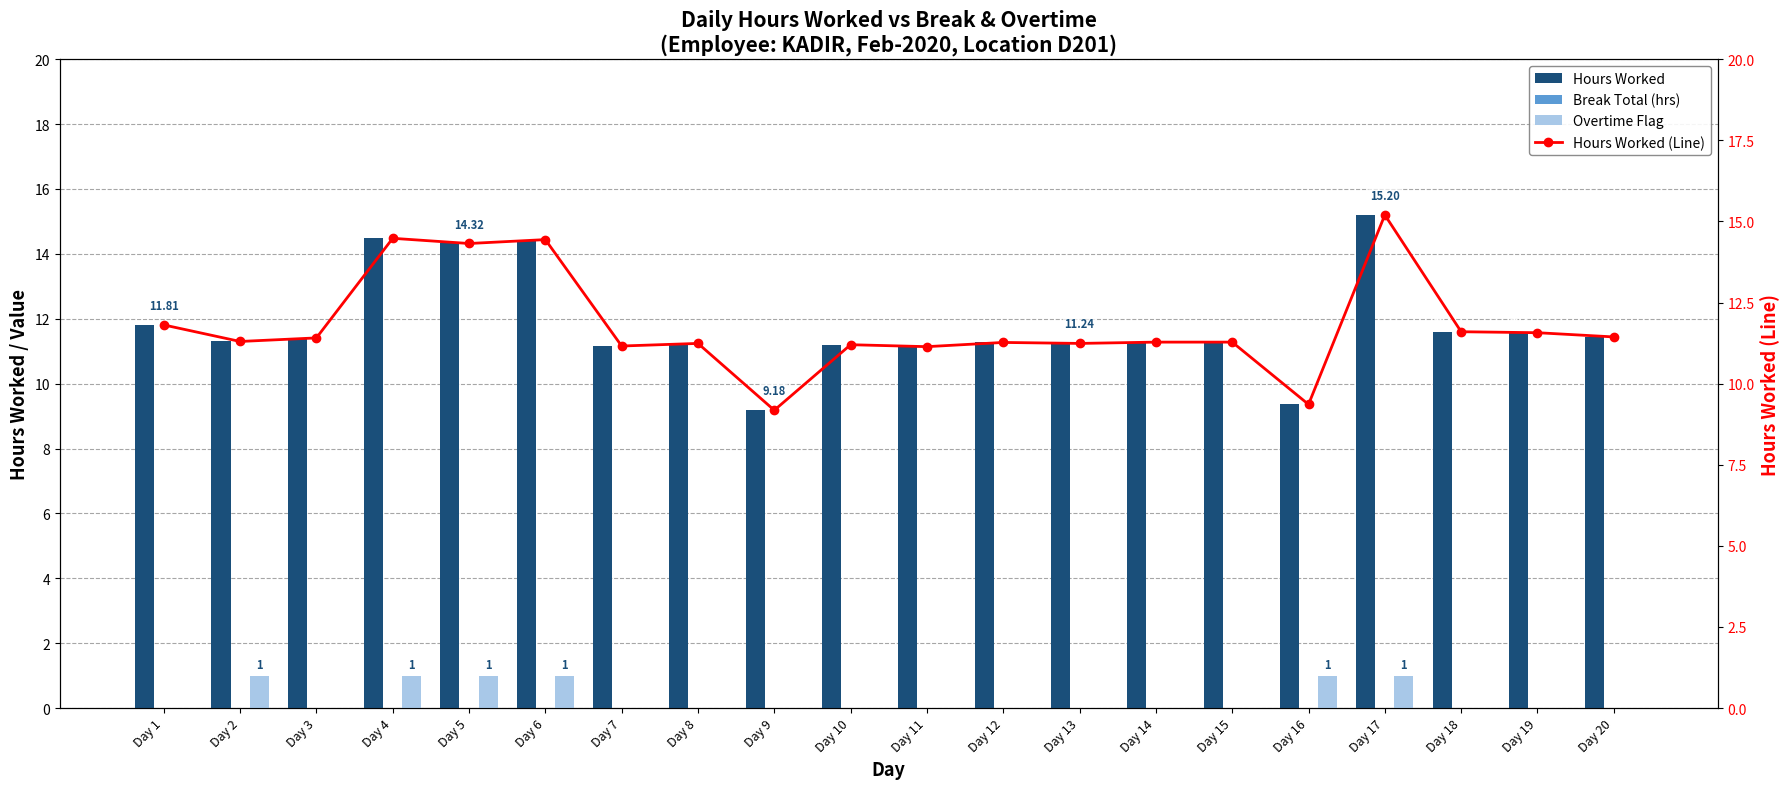

Reading left to right, what are all the values shown in this chart?

Hours Worked: Day 1=11.8	Day 2=11.3	Day 3=11.4	Day 4=14.5	Day 5=14.3	Day 6=14.4	Day 7=11.2	Day 8=11.2	Day 9=9.2	Day 10=11.2	Day 11=11.1	Day 12=11.3	Day 13=11.2	Day 14=11.3	Day 15=11.3	Day 16=9.4	Day 17=15.2	Day 18=11.6	Day 19=11.6	Day 20=11.4
Break Total (hrs): Day 1=0.0	Day 2=0.0	Day 3=0.0	Day 4=0.0	Day 5=0.0	Day 6=0.0	Day 7=0.0	Day 8=0.0	Day 9=0.0	Day 10=0.0	Day 11=0.0	Day 12=0.0	Day 13=0.0	Day 14=0.0	Day 15=0.0	Day 16=0.0	Day 17=0.0	Day 18=0.0	Day 19=0.0	Day 20=0.0
Overtime Flag: Day 1=0.0	Day 2=1.0	Day 3=0.0	Day 4=1.0	Day 5=1.0	Day 6=1.0	Day 7=0.0	Day 8=0.0	Day 9=0.0	Day 10=0.0	Day 11=0.0	Day 12=0.0	Day 13=0.0	Day 14=0.0	Day 15=0.0	Day 16=1.0	Day 17=1.0	Day 18=0.0	Day 19=0.0	Day 20=0.0
Hours Worked (Line): Day 1=11.8	Day 2=11.3	Day 3=11.4	Day 4=14.5	Day 5=14.3	Day 6=14.4	Day 7=11.2	Day 8=11.2	Day 9=9.2	Day 10=11.2	Day 11=11.1	Day 12=11.3	Day 13=11.2	Day 14=11.3	Day 15=11.3	Day 16=9.4	Day 17=15.2	Day 18=11.6	Day 19=11.6	Day 20=11.4